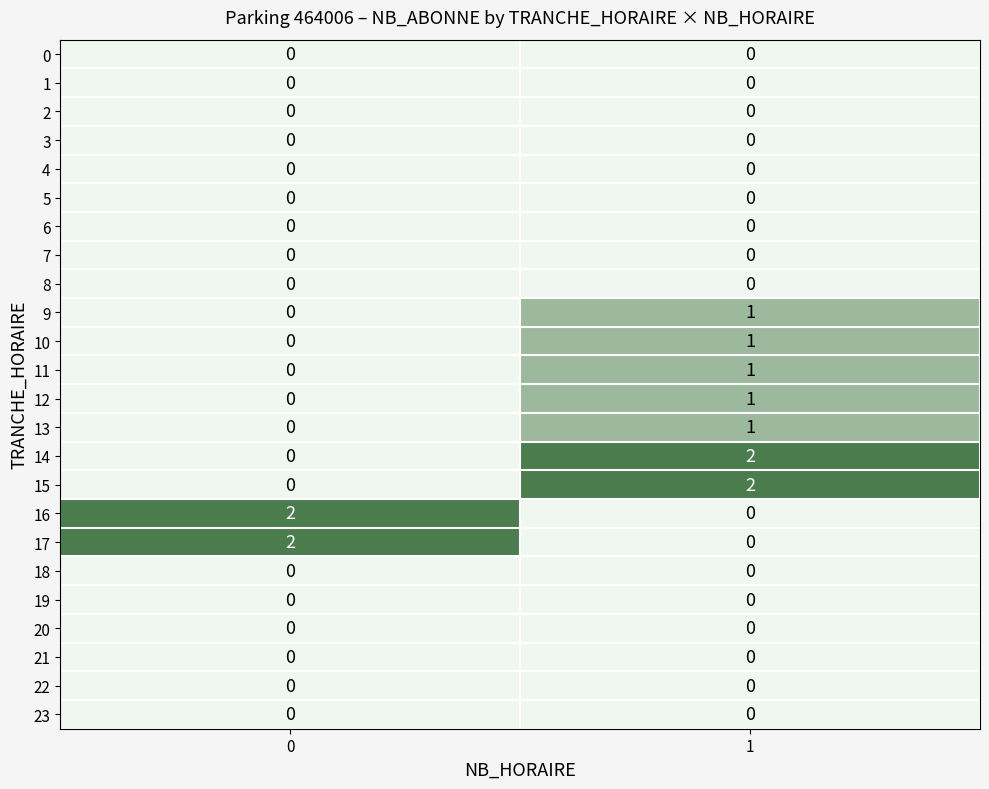

Is it true that 5 equals 0 at 0?

True